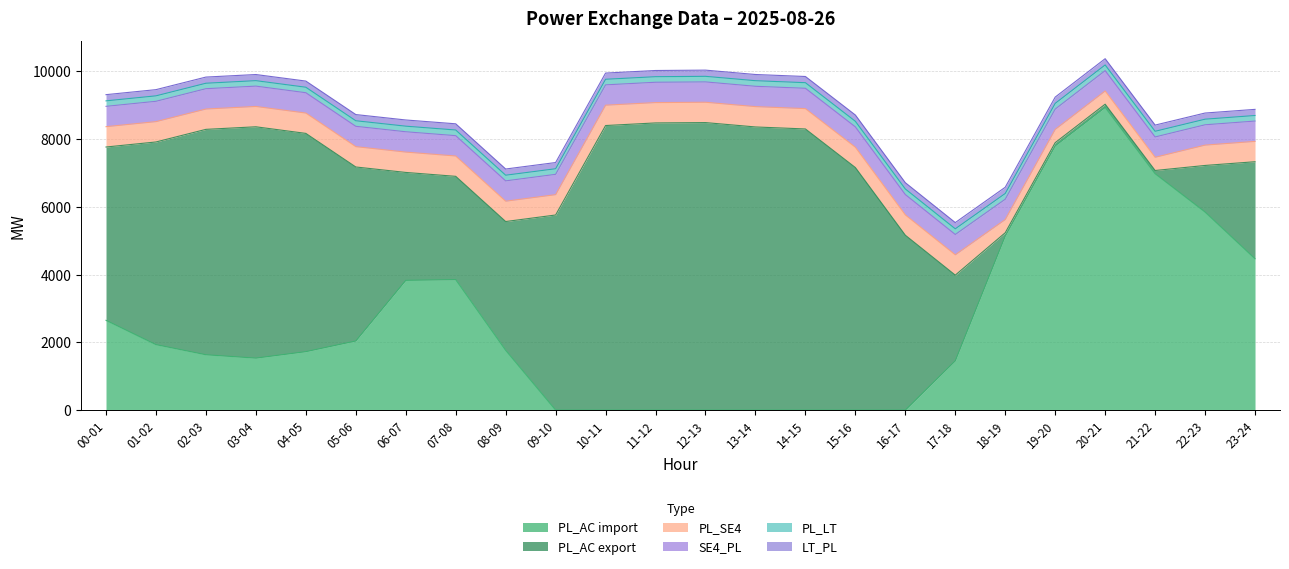

At which label does PL_AC import first exceed 1765?

00-01